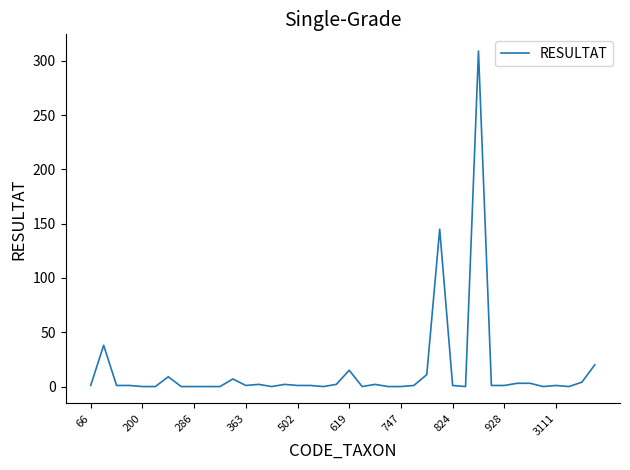

What is the difference between the maximum and minimum values?

309